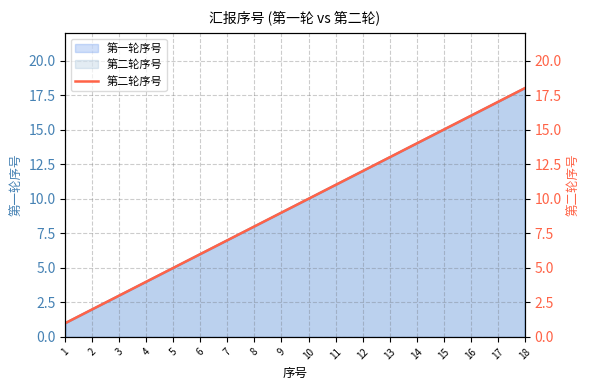

What is the difference between the second highest and minimum values?

16